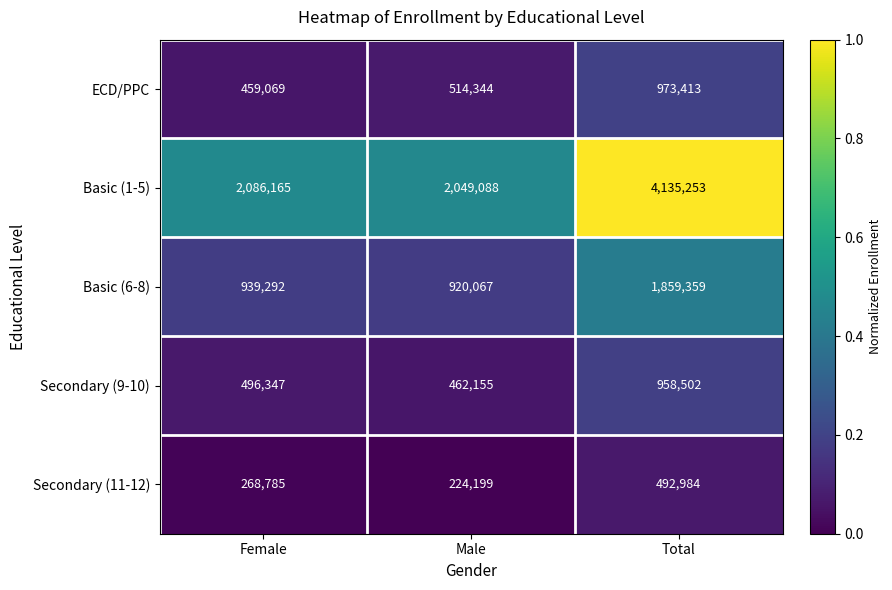

Where is Secondary (11-12) nearest to the value 358591?

Female